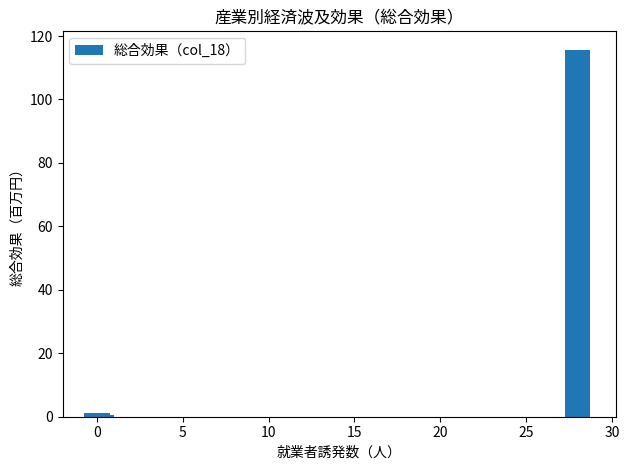

True or false: the data shows 0.0 at 19.

False